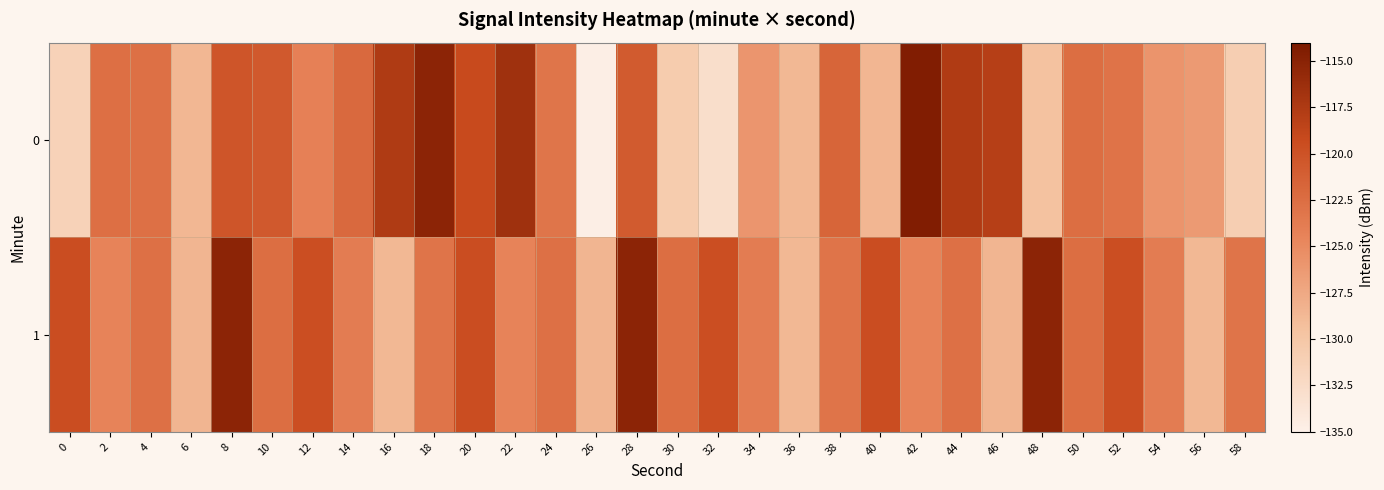

What is the difference between the highest and lowest values at 44?

5.1